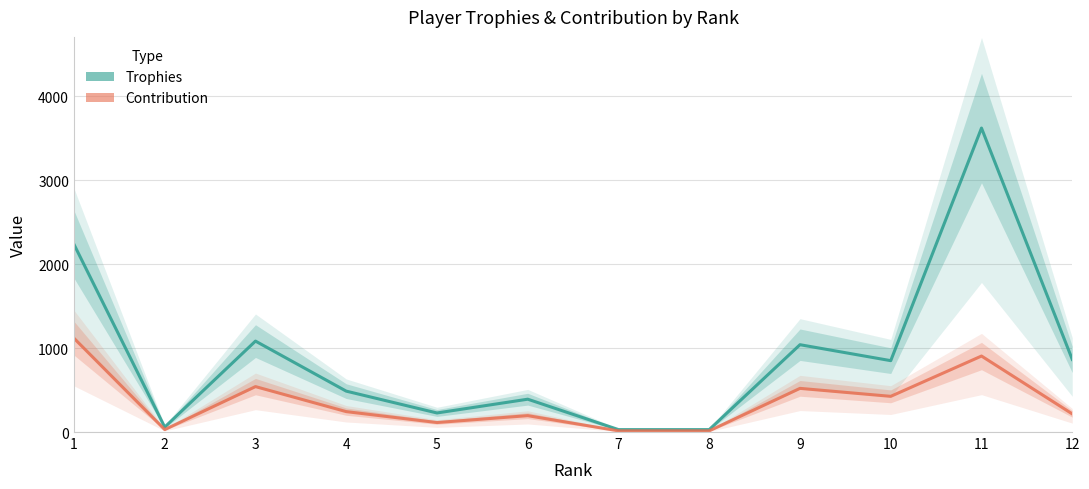

Between 9 and 10, which series saw the biggest shift?

Trophies